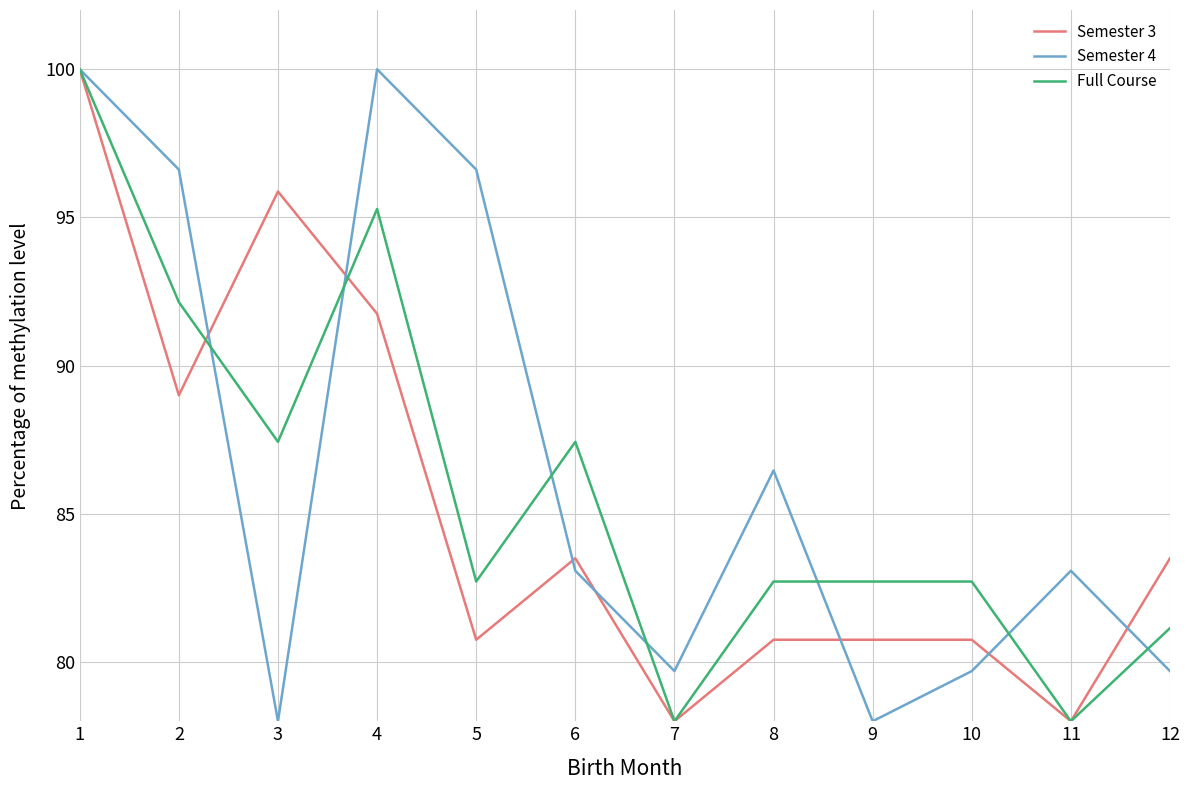

At which label is Semester 4 closest to 89?

8